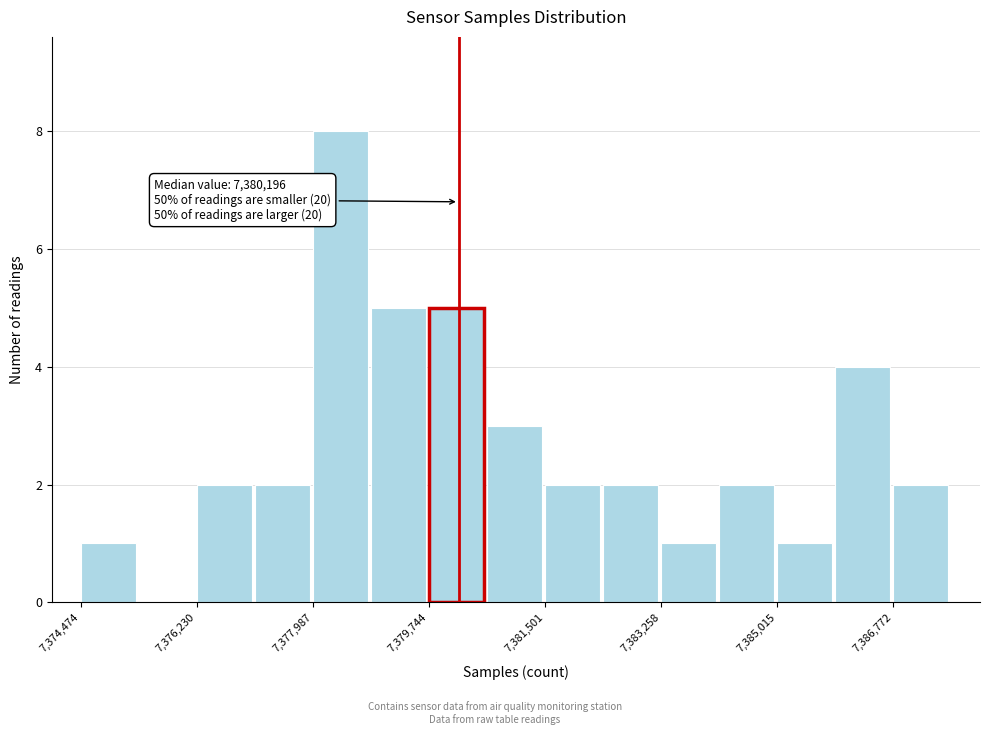

Which range on the x-axis has the tallest bar?

7378000 to 7378800